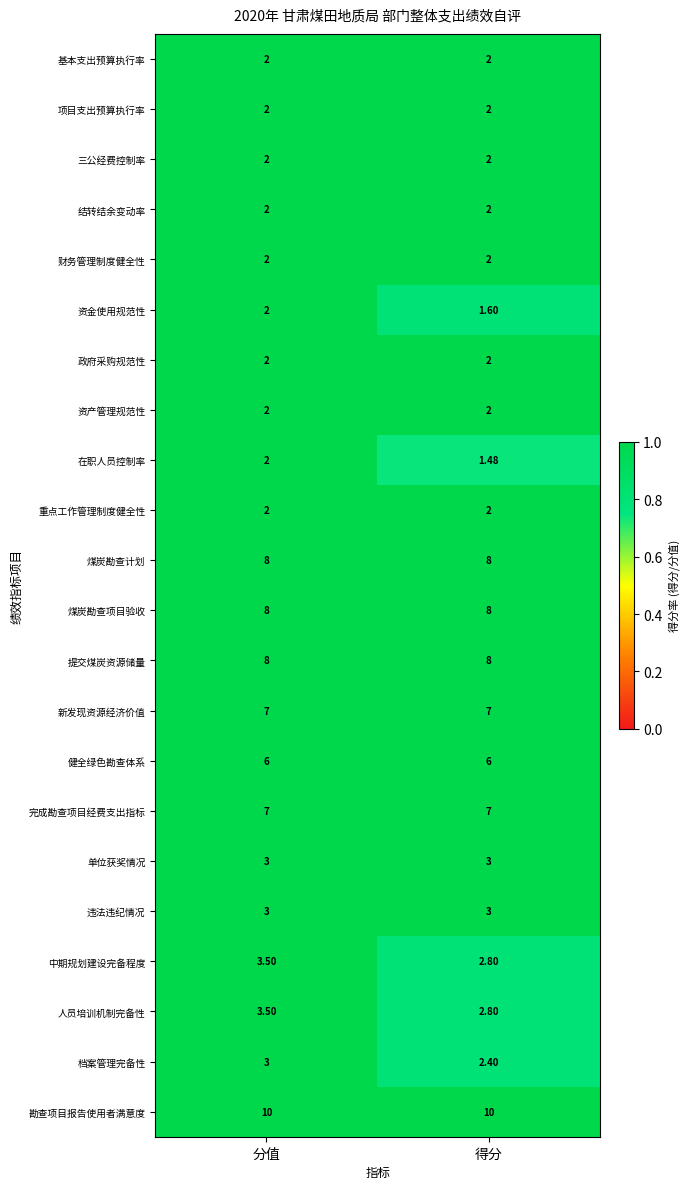

What is the total value across all series at 得分?

87.1